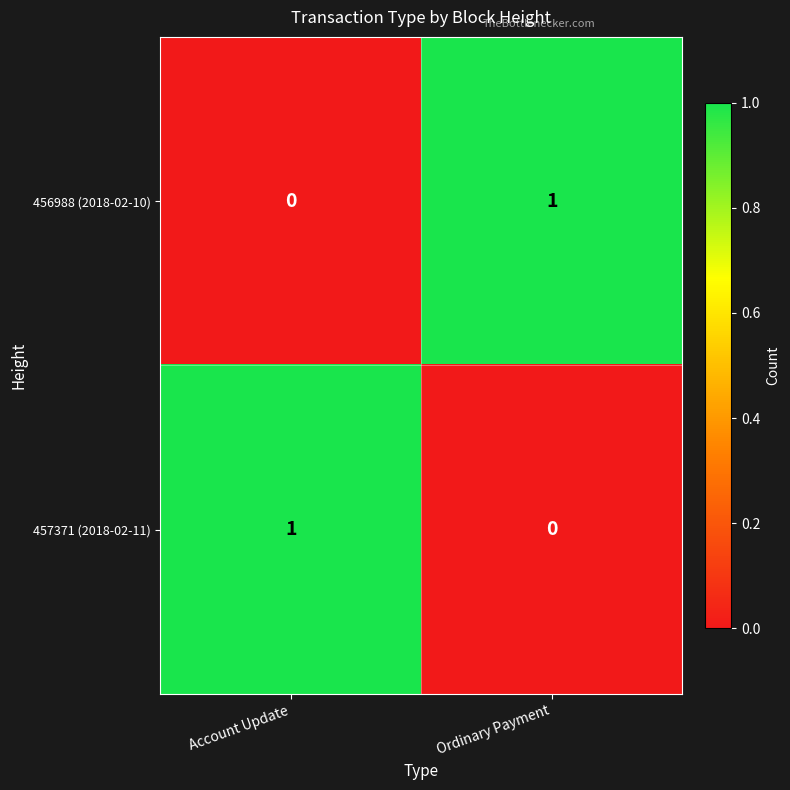

What is the total value across all series at Ordinary Payment?

1